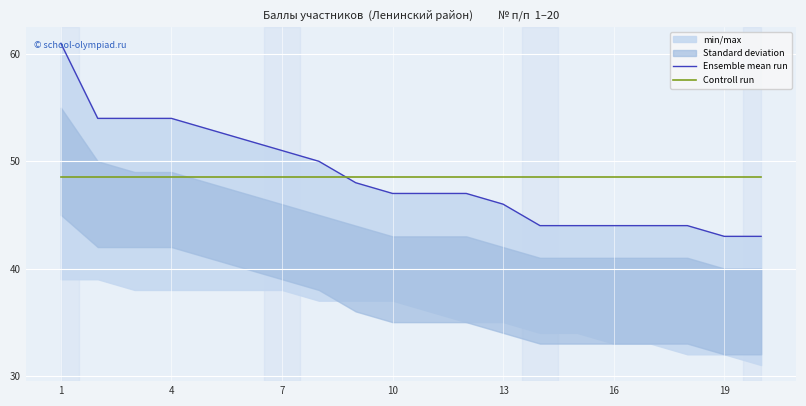

True or false: Ensemble mean run has more than 2 points higher than both neighbors.

False